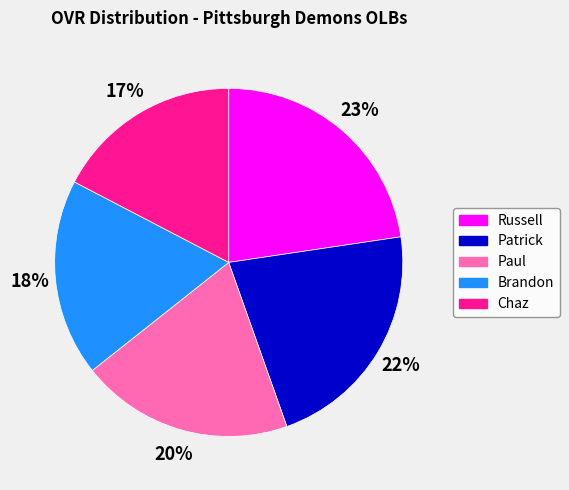

Between Russell and Chaz, which is larger?

Russell